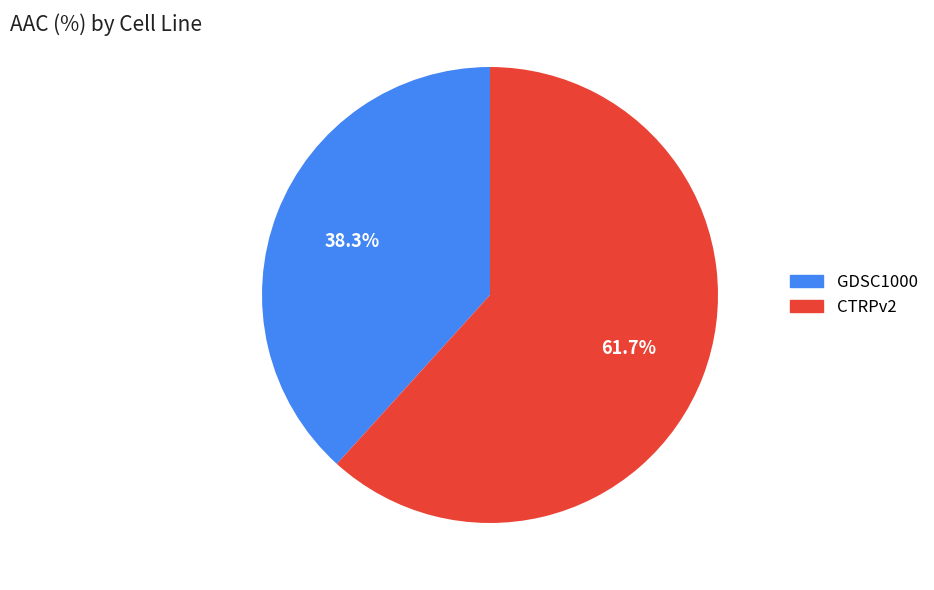

Is the sum of GDSC1000 and CTRPv2 greater than half?

Yes